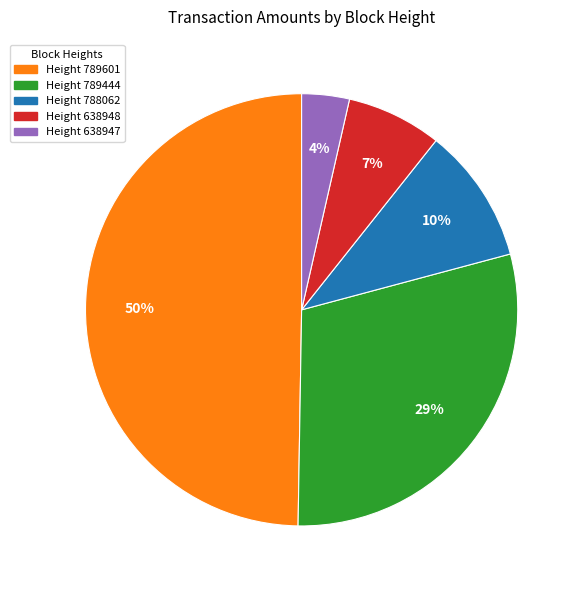

How many segments does this pie chart have?

5